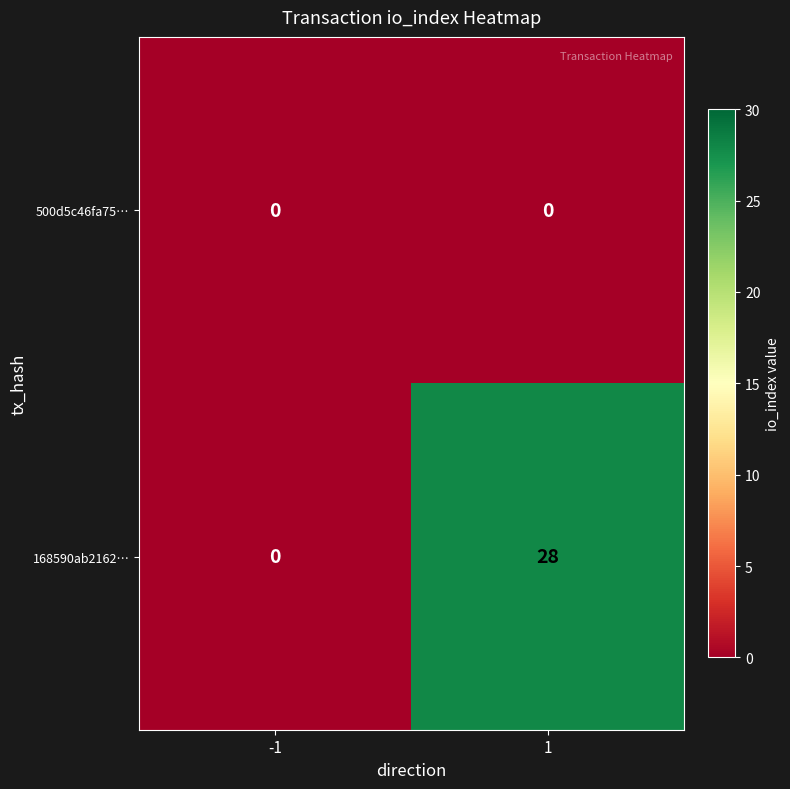

What is the sum of the 168590ab2162… values at -1 and 1?

28